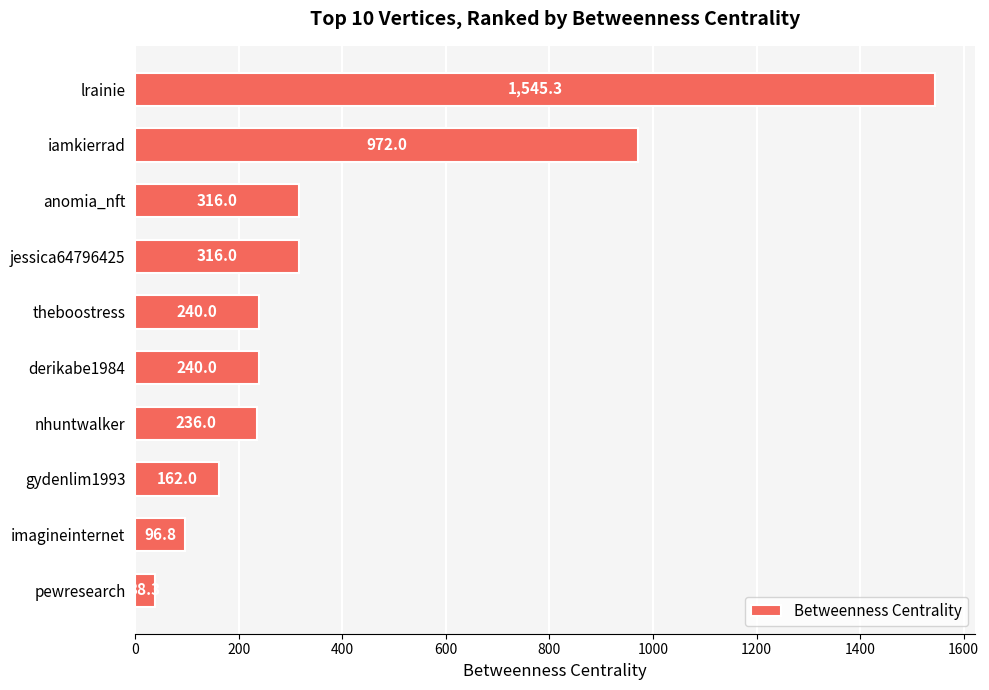

What is the sum of all values?

4162.5